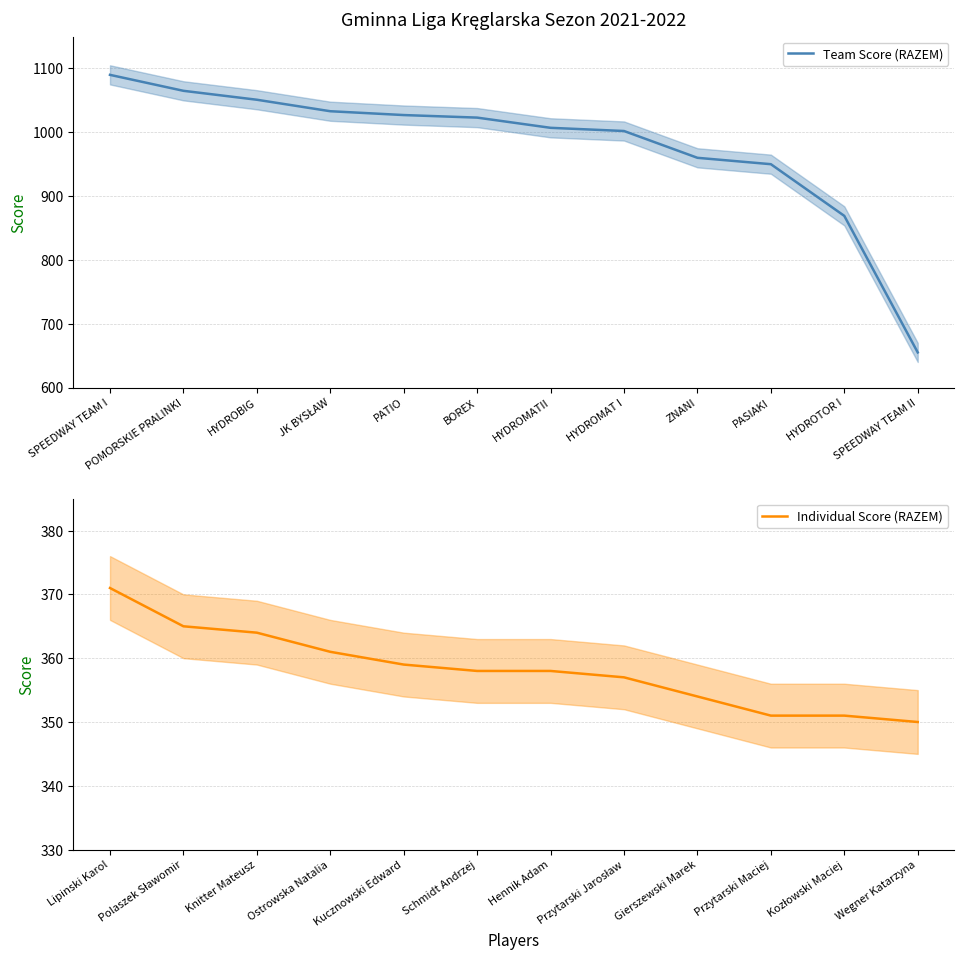

What is the average value of the Team Score (RAZEM) series?

978